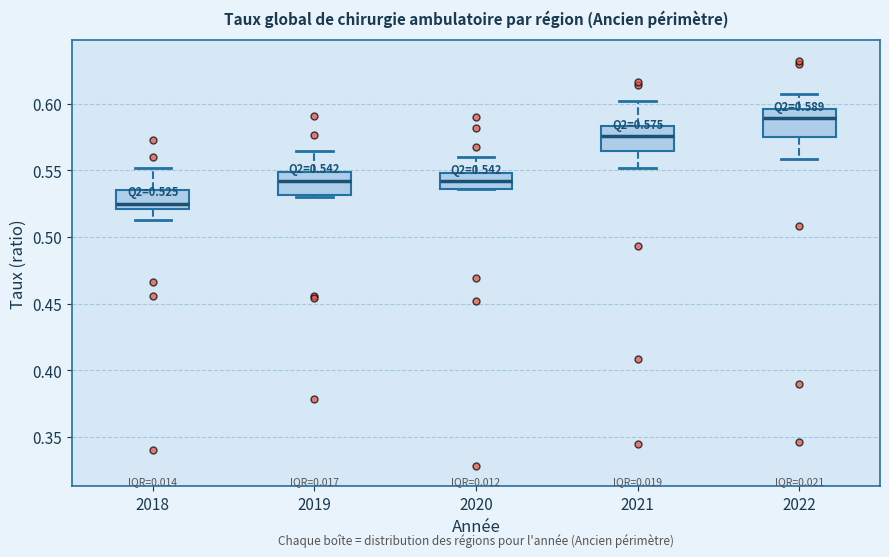

Which box has the lowest median line?

2018